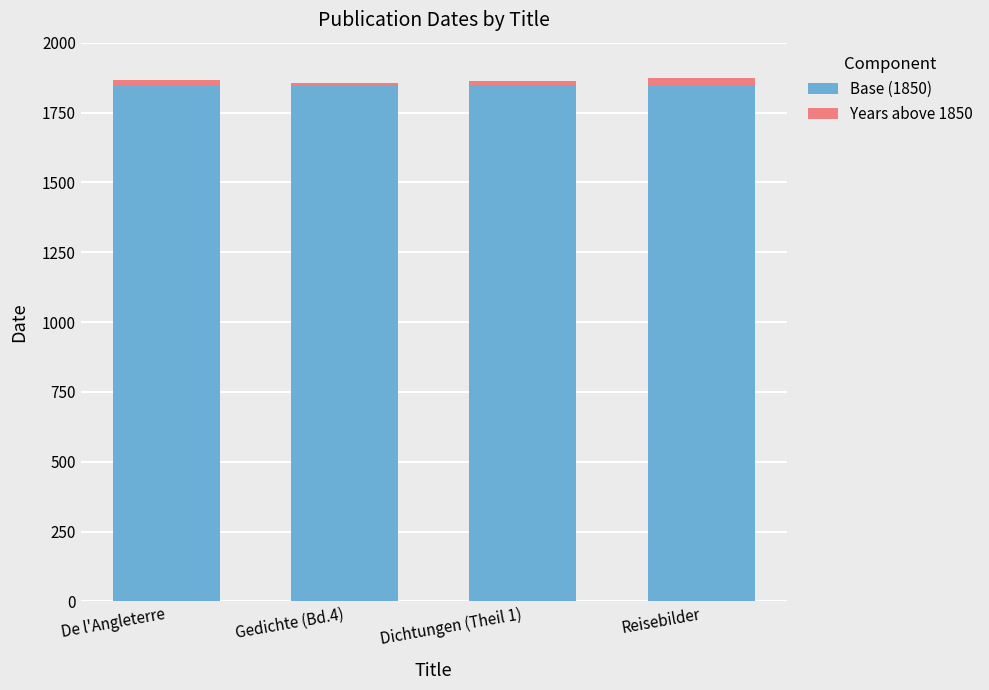

The value of Base (1850) at Dichtungen (Theil 1) is 2672. True or false?

False